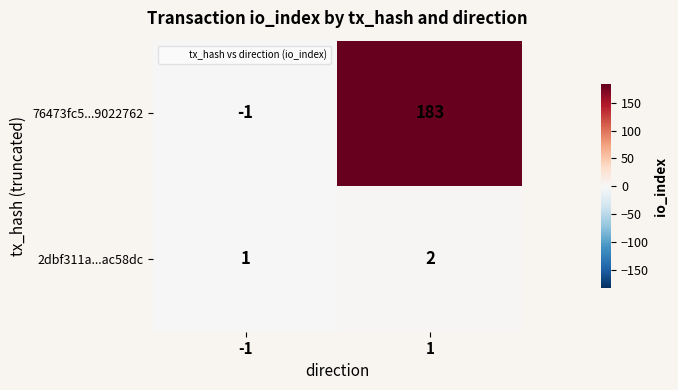

Reading left to right, what are all the values shown in this chart?

76473fc5...9022762: -1	183
2dbf311a...ac58dc: 1	2